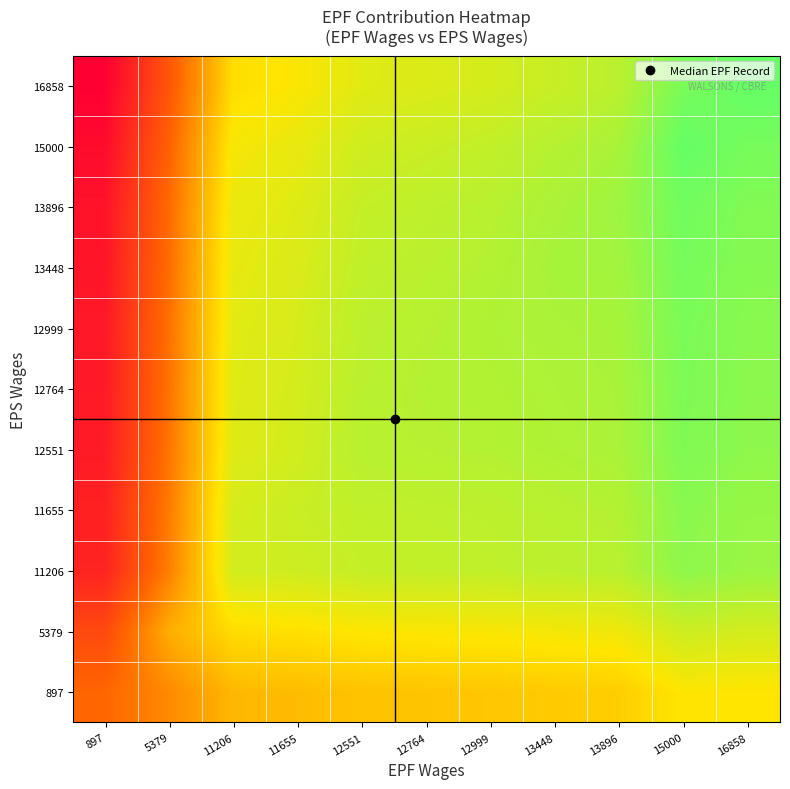

List the series in order of their peak value, lowest first.

897, 5379, 11206, 11655, 12551, 12764, 12999, 13448, 13896, 15000, 16858